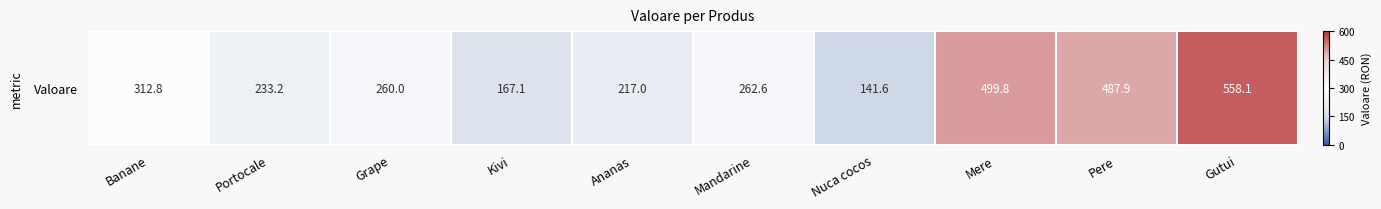

Is it true that the value at Ananas is -0.3?

True